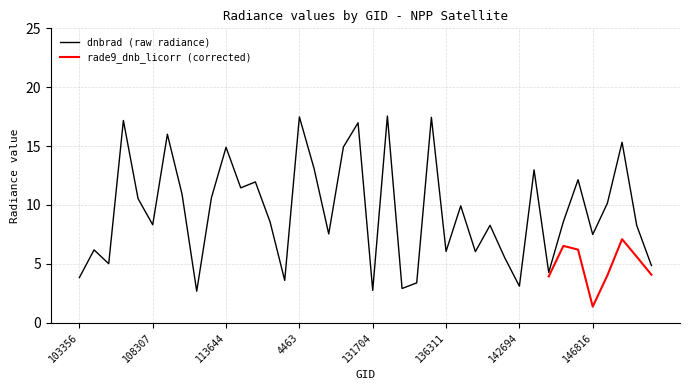

The dnbrad (raw radiance) series shows 3.1 at 142694. True or false?

True